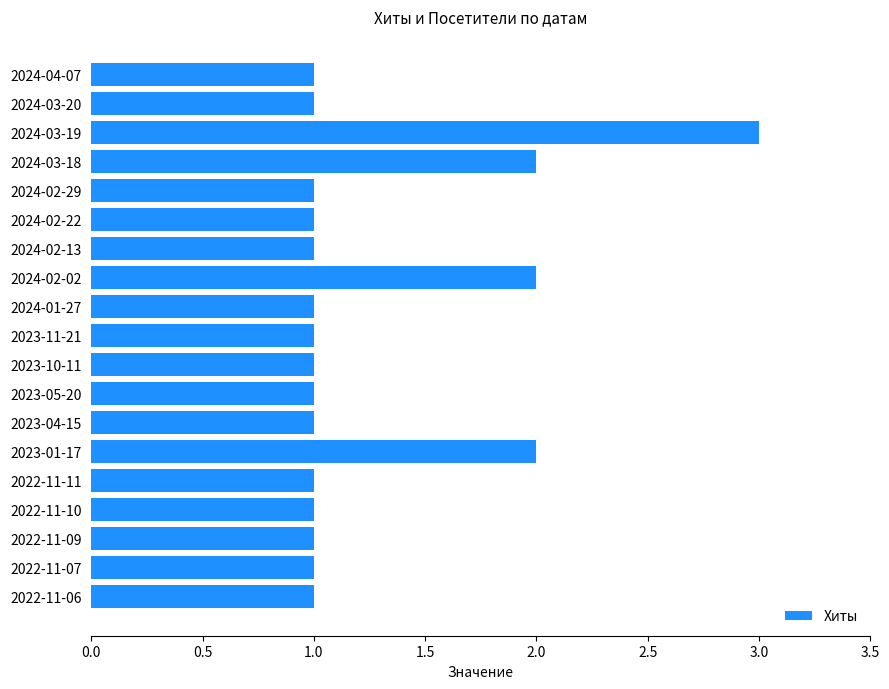

What is the maximum value shown in the chart?

3